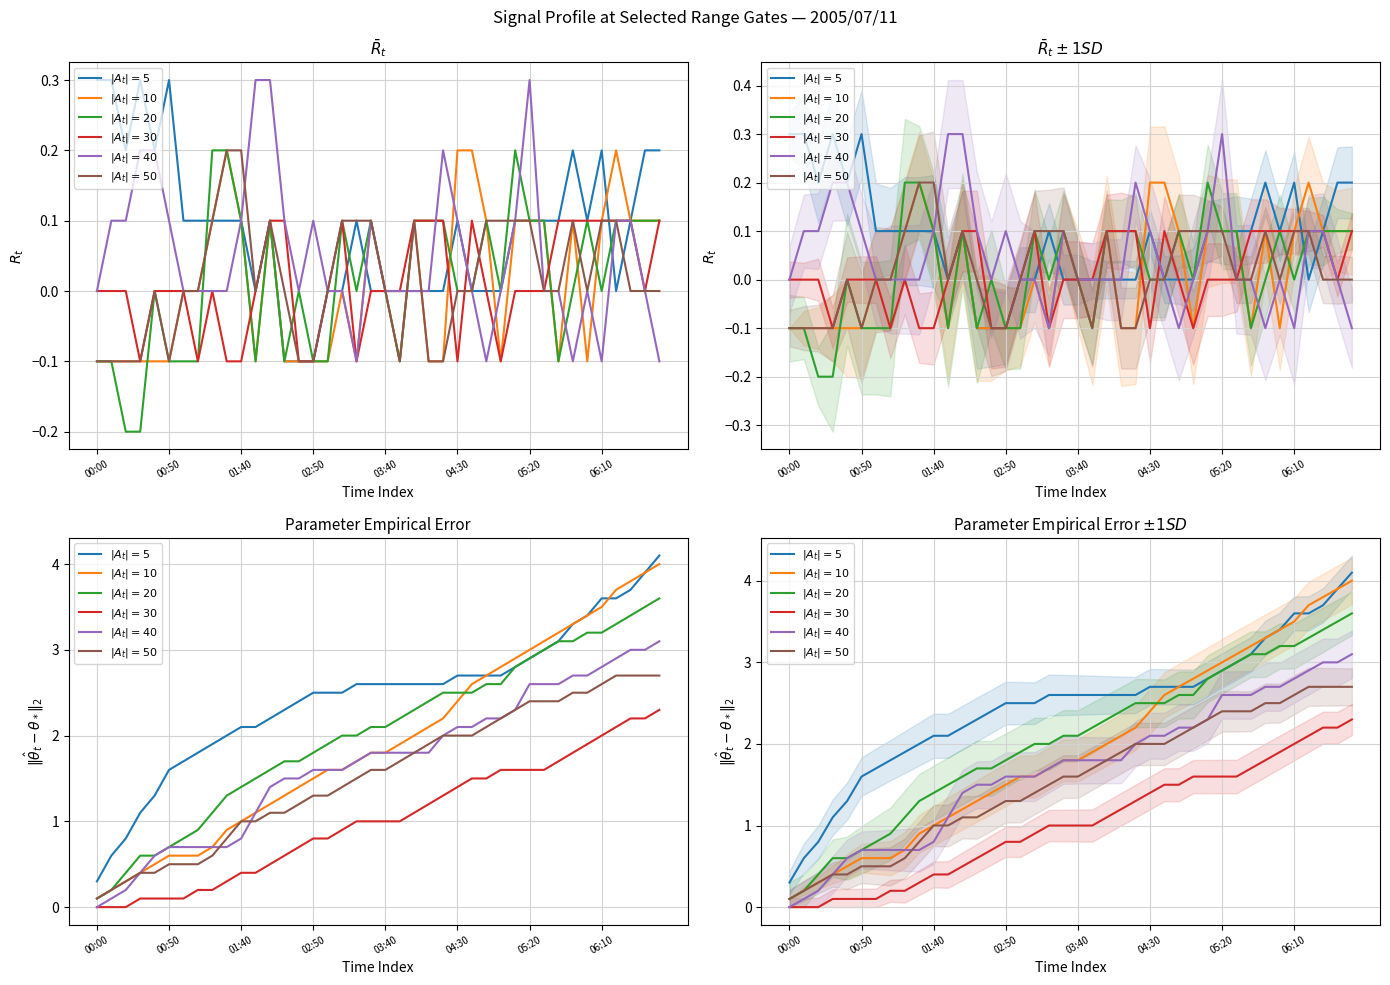

How many values in the $|A_t|=40$ series are below 1?

11